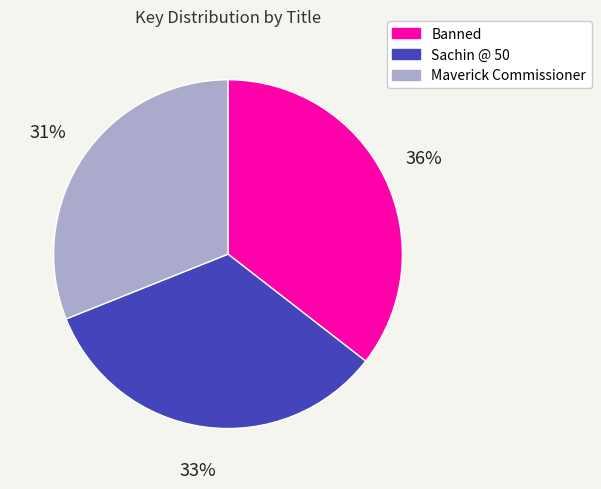

Do Maverick Commissioner and Sachin @ 50 together represent more than half of the pie?

Yes